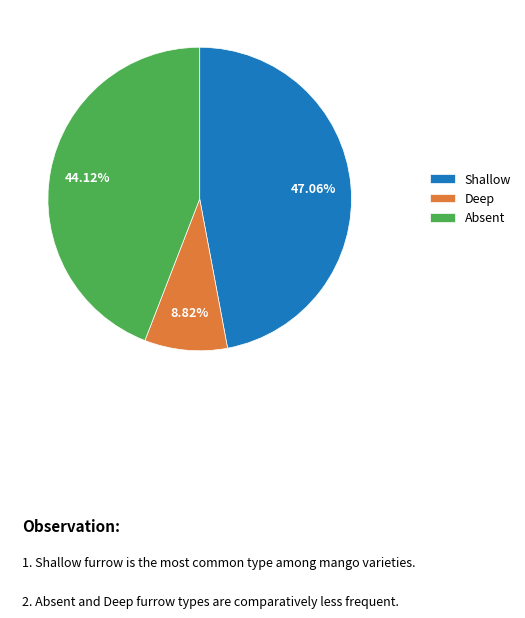

Which has a higher value, Absent or Deep?

Absent